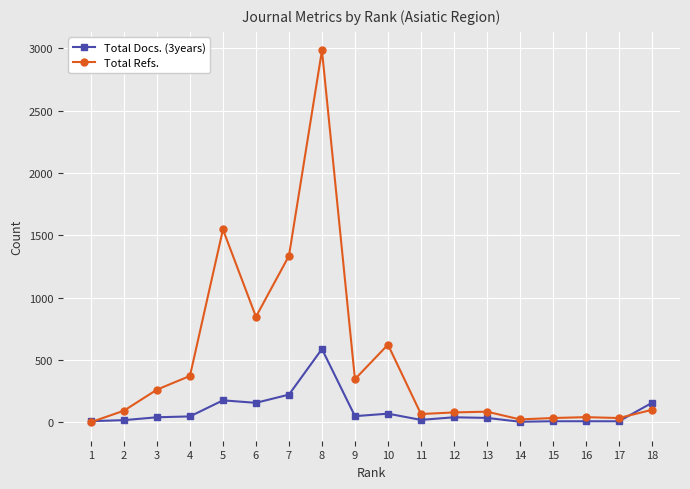

Rank the series by their maximum value, from highest to lowest.

Total Refs., Total Docs. (3years)